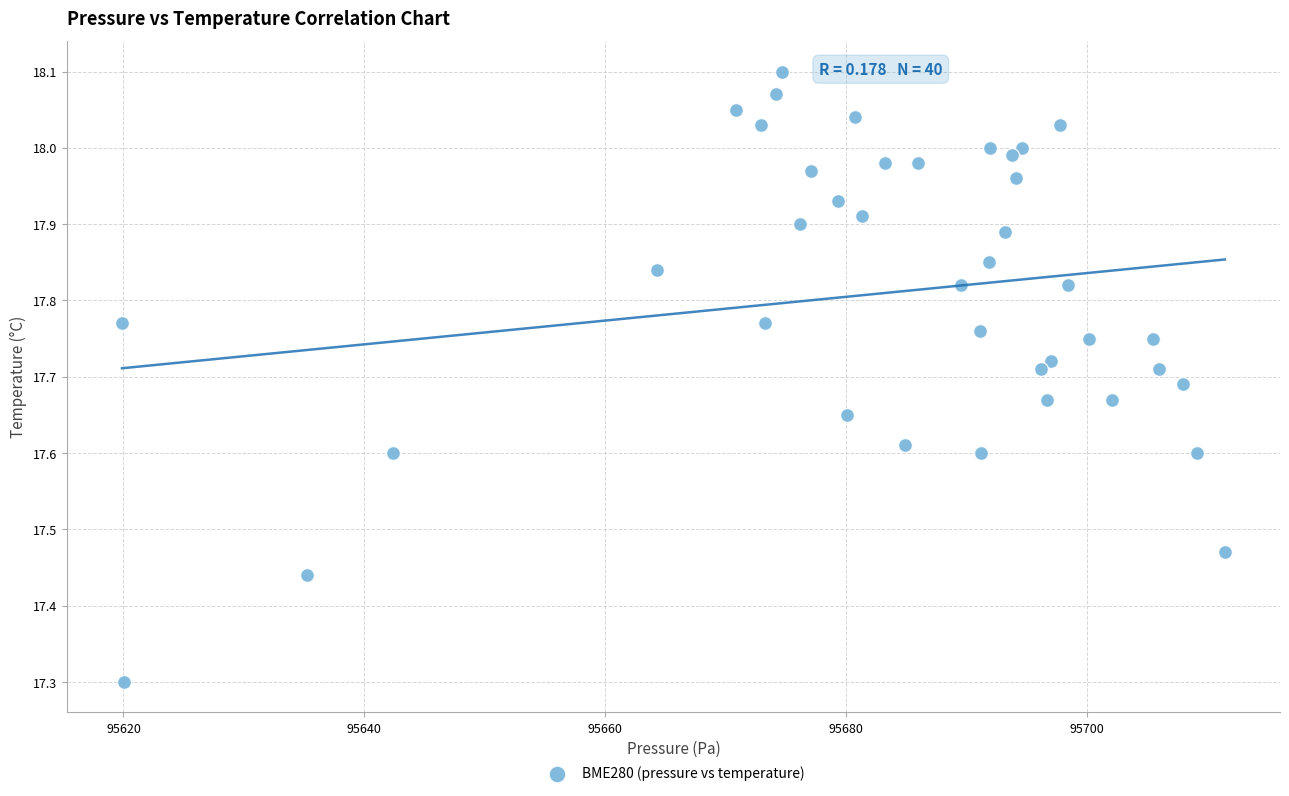

What is the range of Y values (max minus min)?

0.8